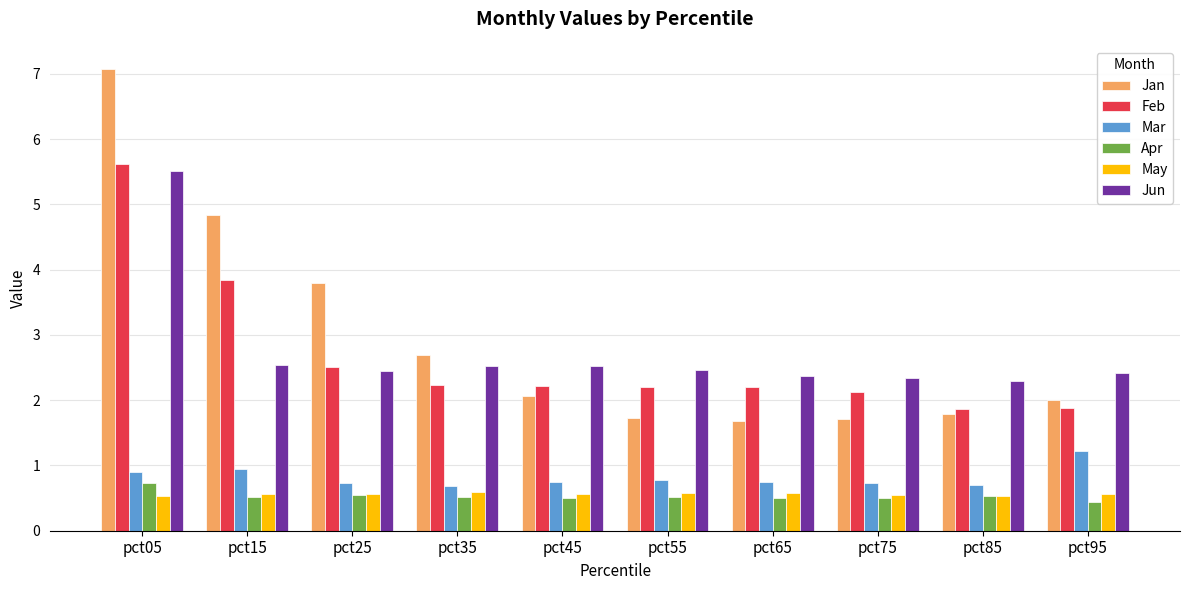

What is the difference between the highest and lowest values at pct15?

4.3